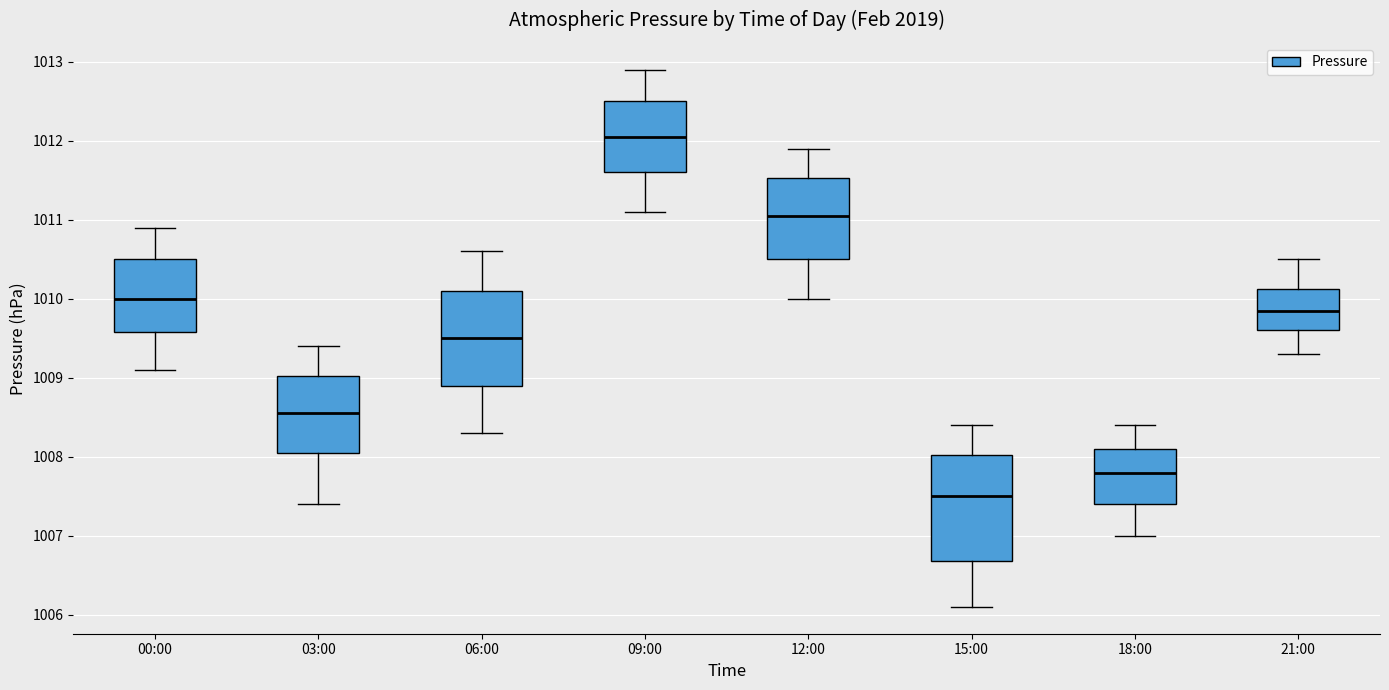

Which box's median line is the highest?

09:00